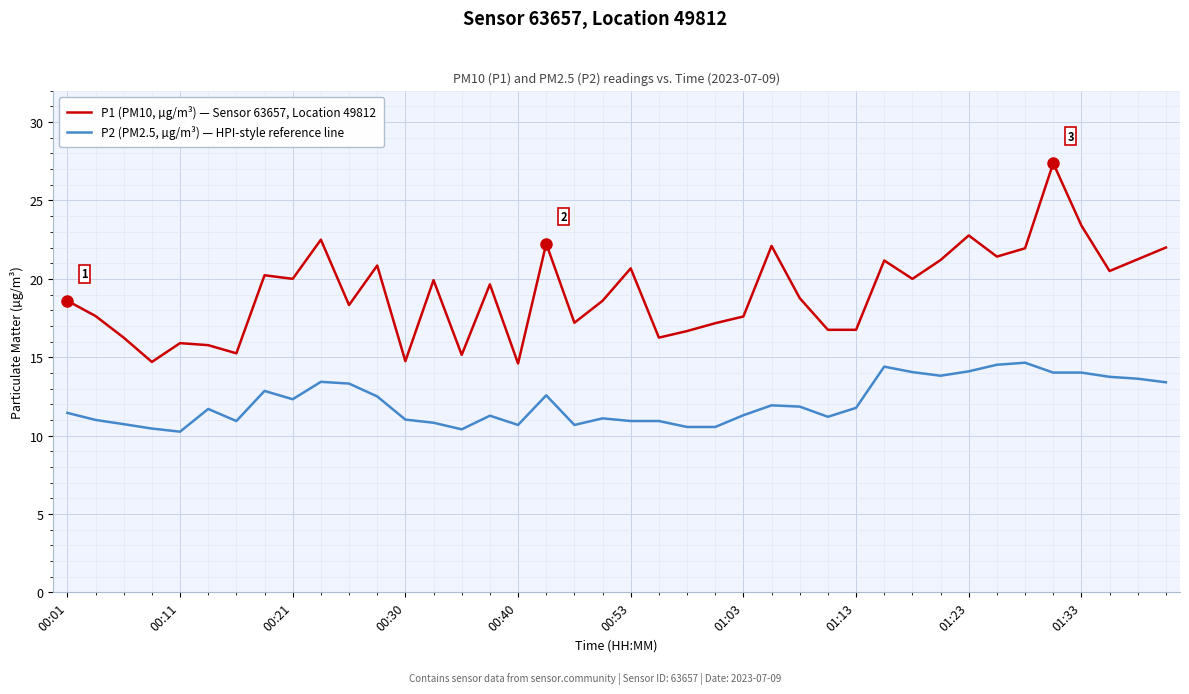

What is the difference between the maximum and minimum values in the P1 (PM10, µg/m³) — Sensor 63657, Location 49812 series?

12.8